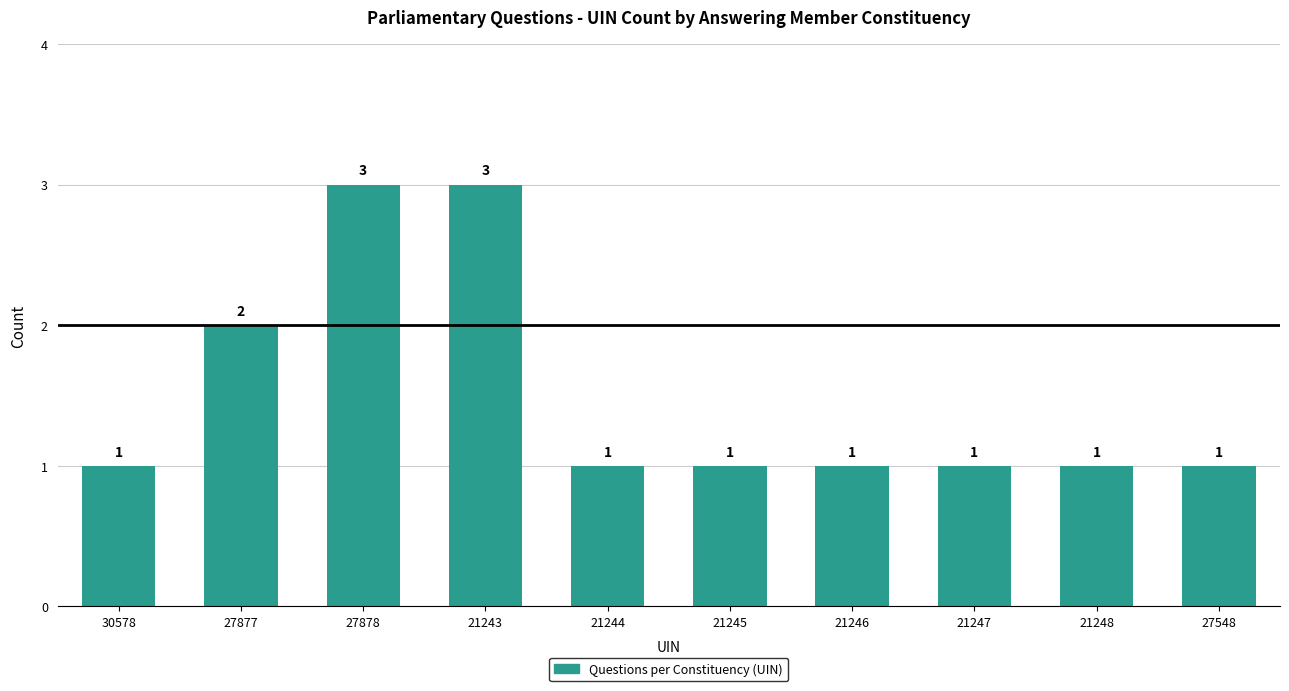

The chart shows a value of 2 at 21246. True or false?

False